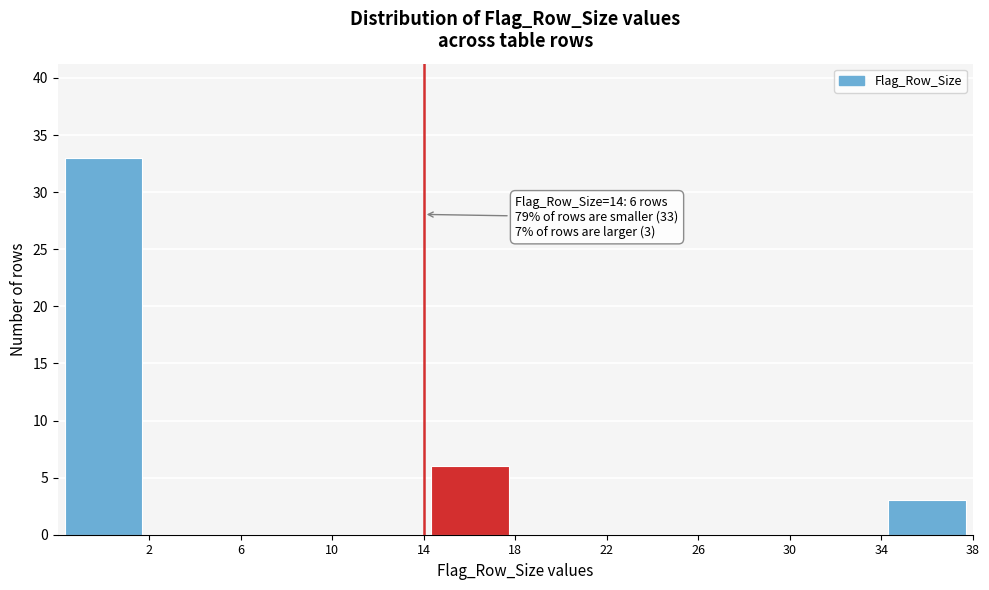

Over which range of the x-axis is the bar tallest?

-2 to 2